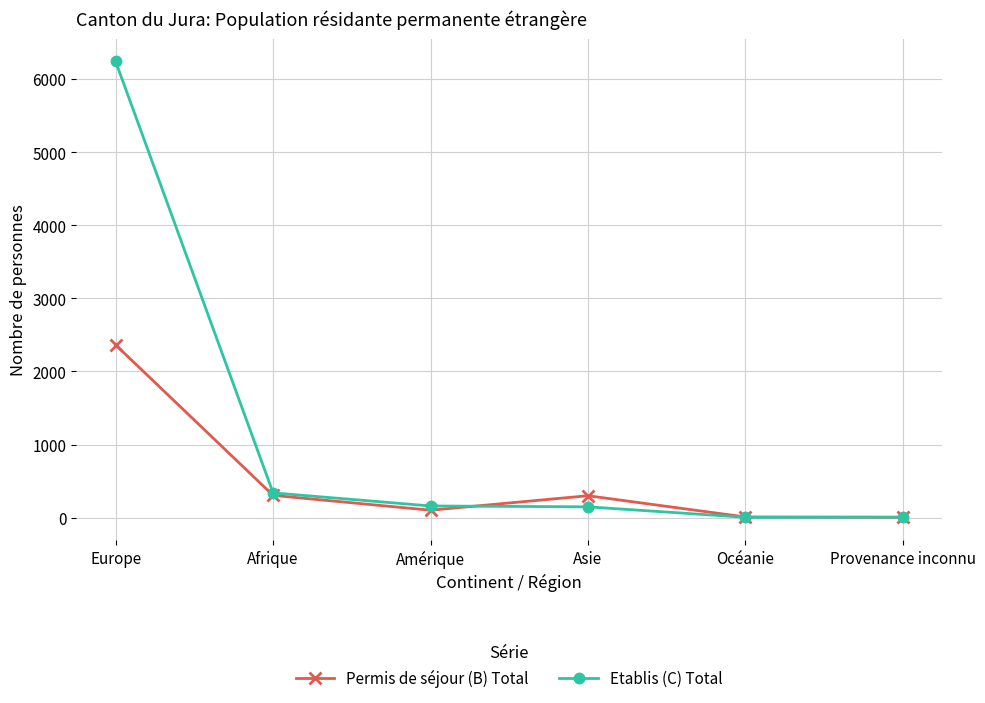

At which category is the sum across all series the highest?

Europe